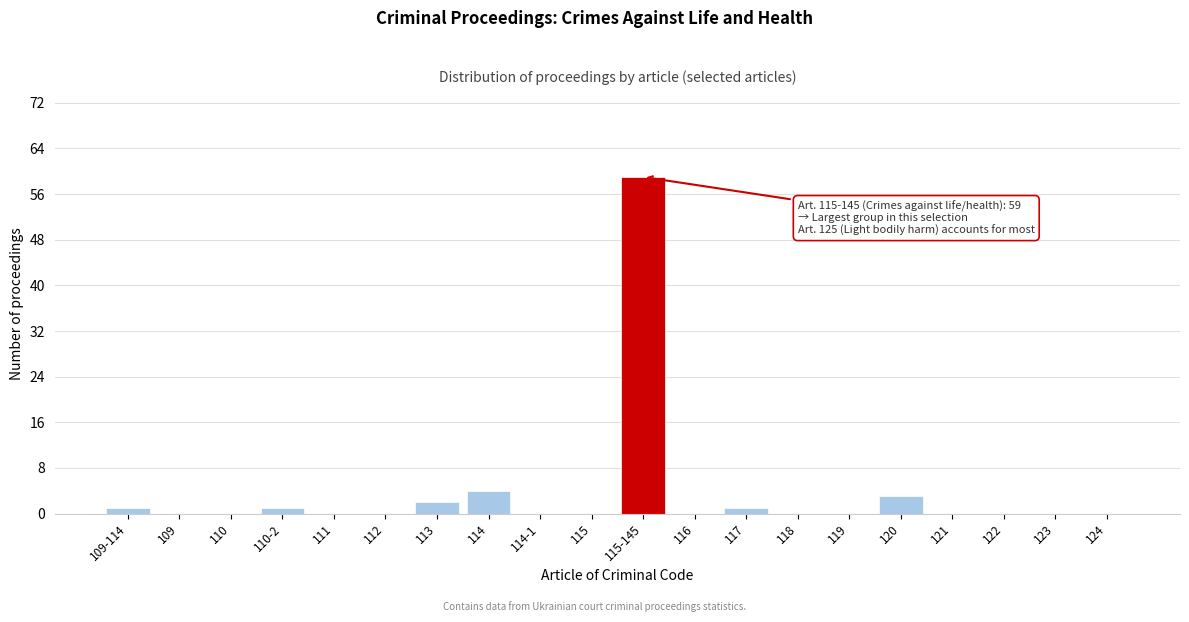

Reading left to right, list all the values displayed in this chart.

109-114=1	109=0	110=0	110-2=1	111=0	112=0	113=2	114=4	114-1=0	115=0	115-145=59	116=0	117=1	118=0	119=0	120=3	121=0	122=0	123=0	124=0